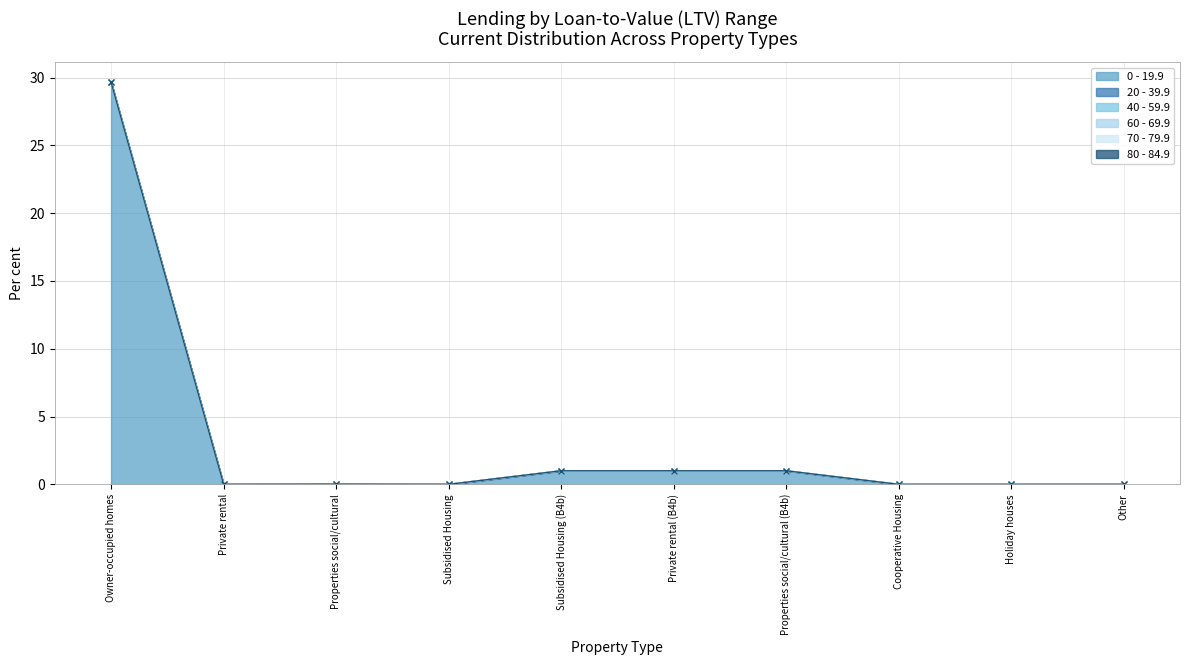

True or false: 60 - 69.9 and 40 - 59.9 intersect in this chart.

False